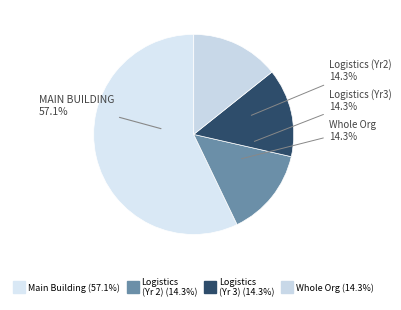

Is there a majority slice in this chart?

Yes